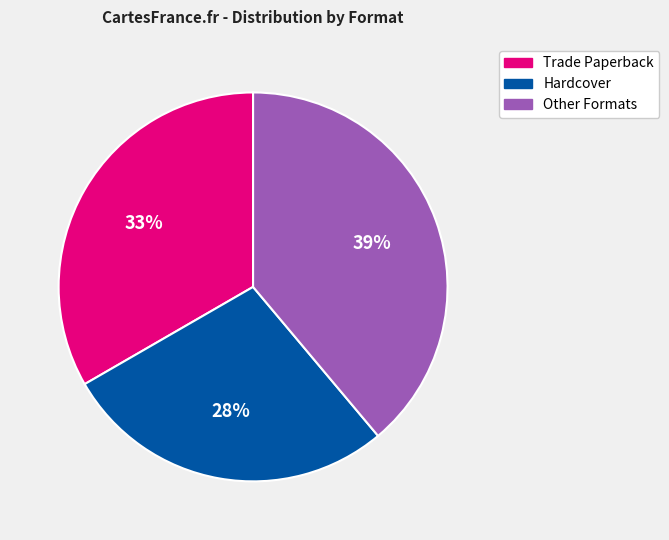

To the nearest percent, what is the average slice percentage?

33%